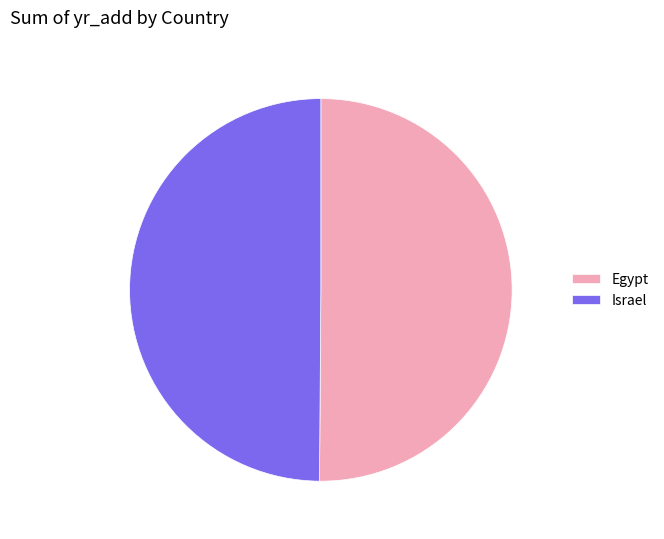

The Israel slice represents 50% of the pie. True or false?

True